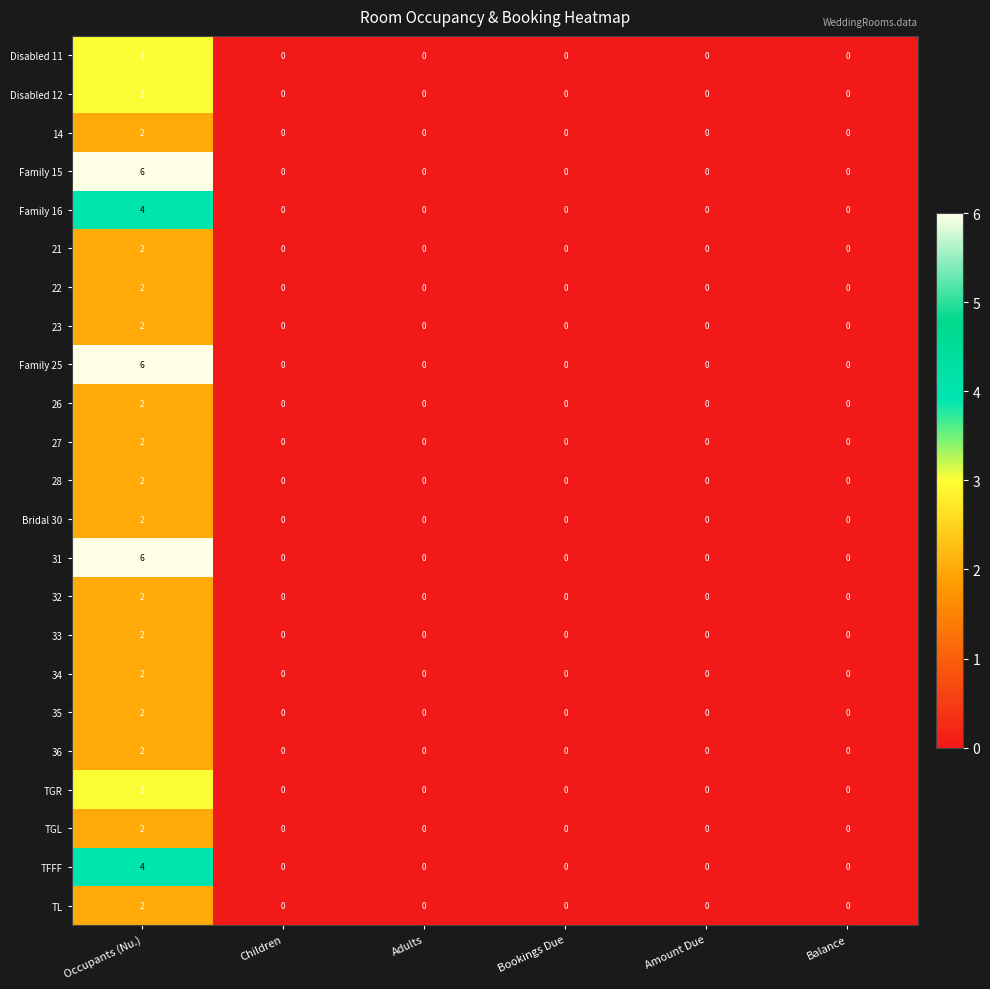

Which category has the highest value in the 26 series?

Occupants (Nu.)